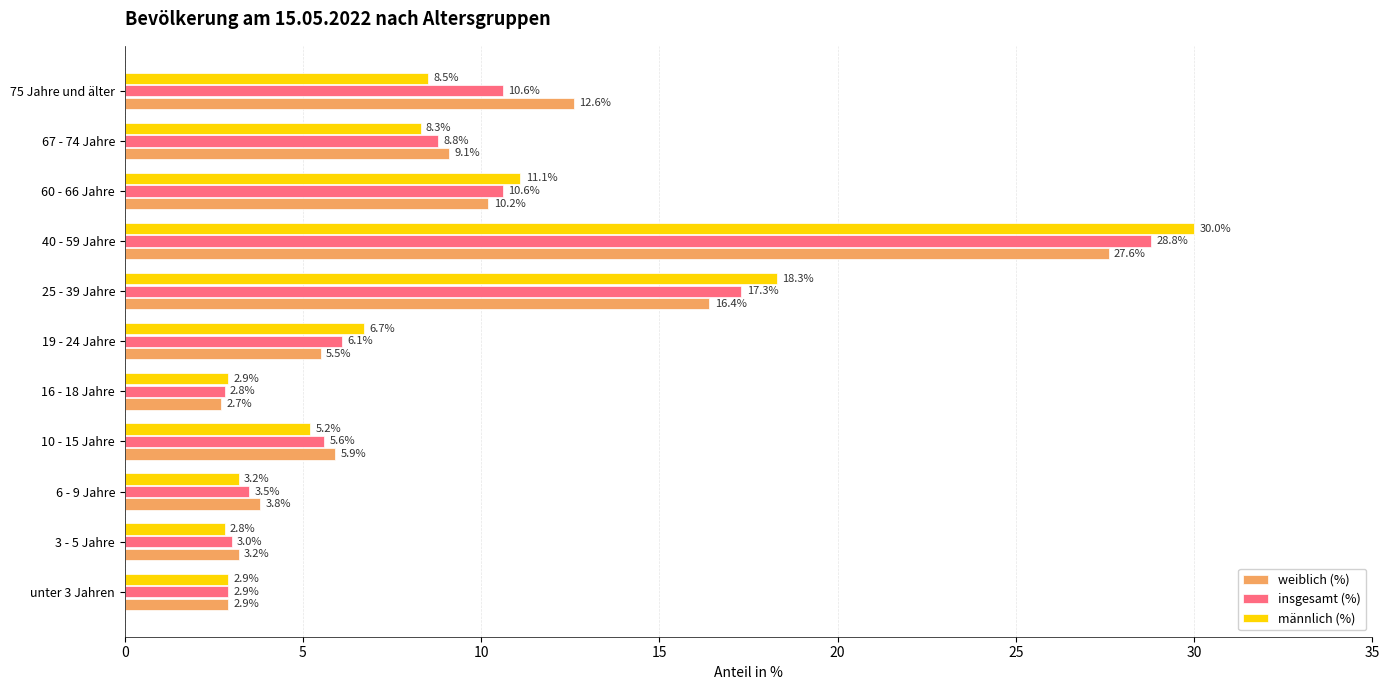

The value of weiblich (%) at 10 - 15 Jahre is 5.9. True or false?

True